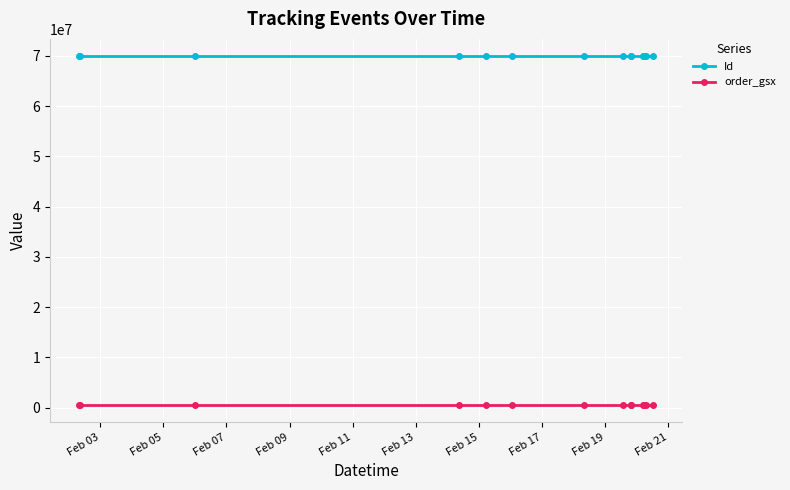

What is the minimum value shown in the chart?

586433